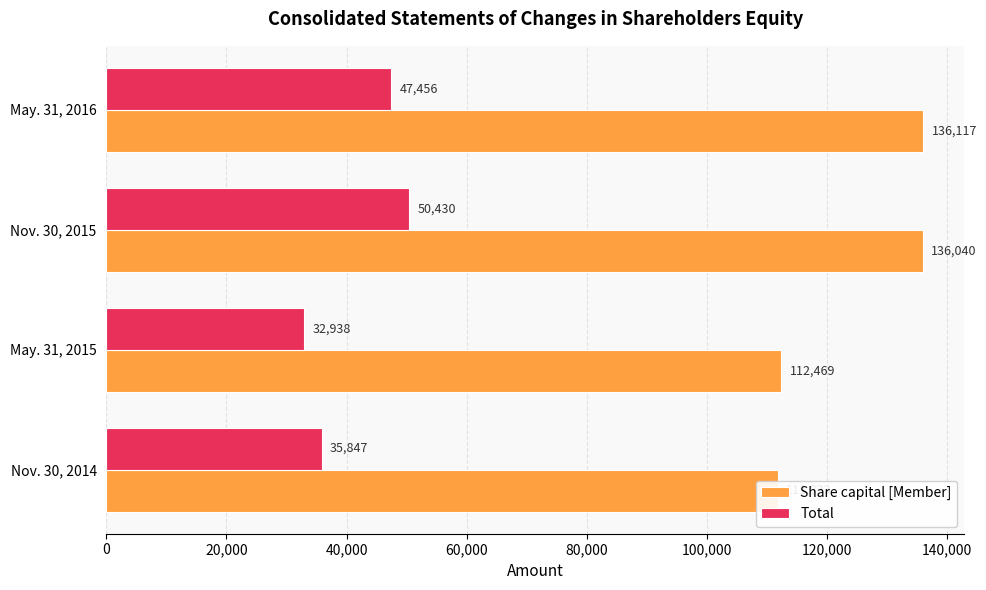

What position from the right is May. 31, 2015?

3